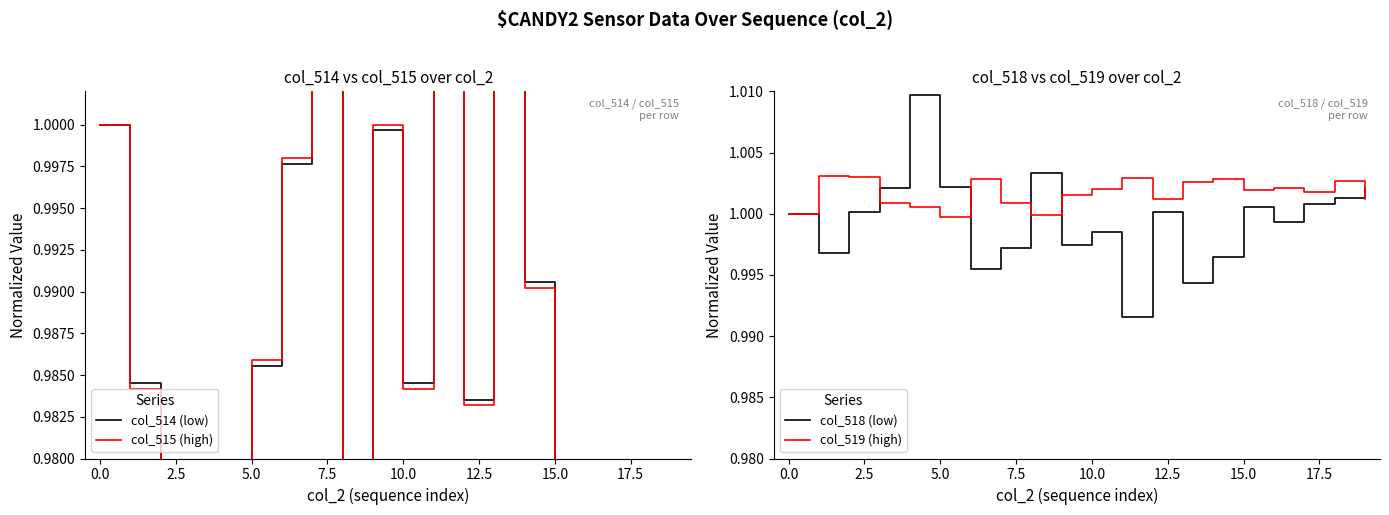

How many distinct data groups are displayed?

4